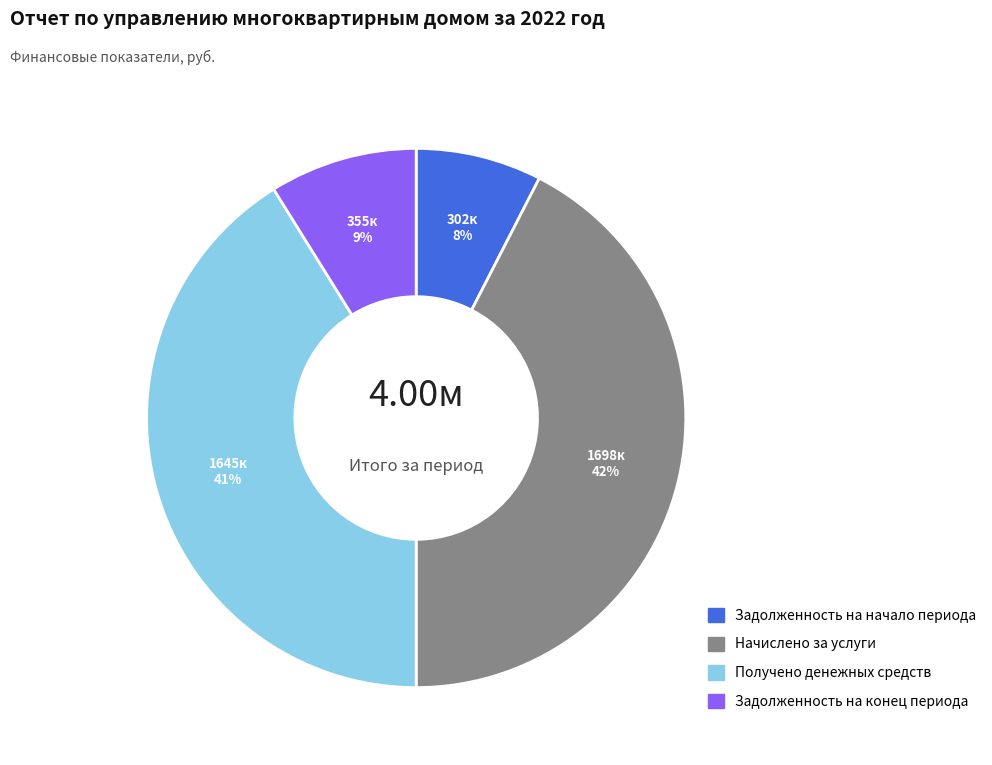

To the nearest percent, what portion does Задолженность на конец периода represent?

9%